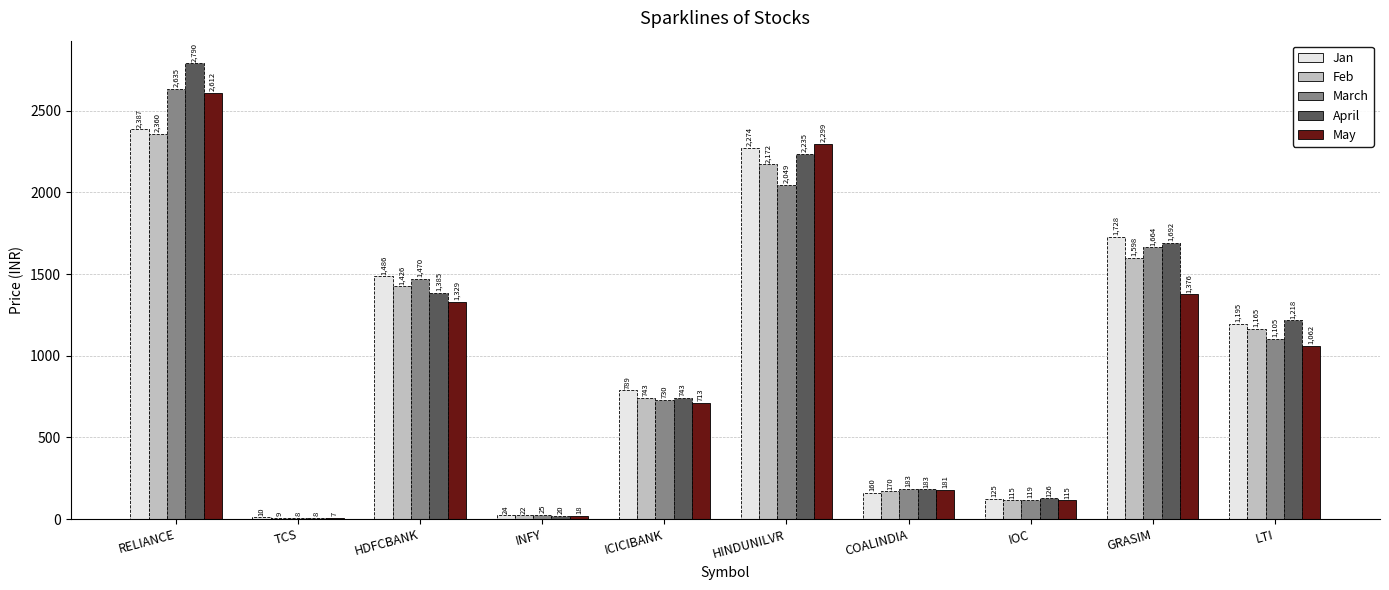

The value of May at INFY is 18.1. True or false?

True